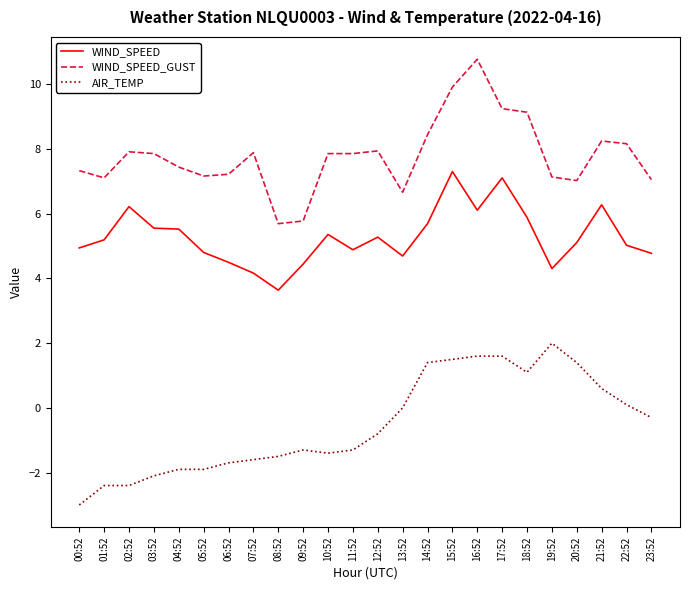

Count the number of categories in the chart.

24